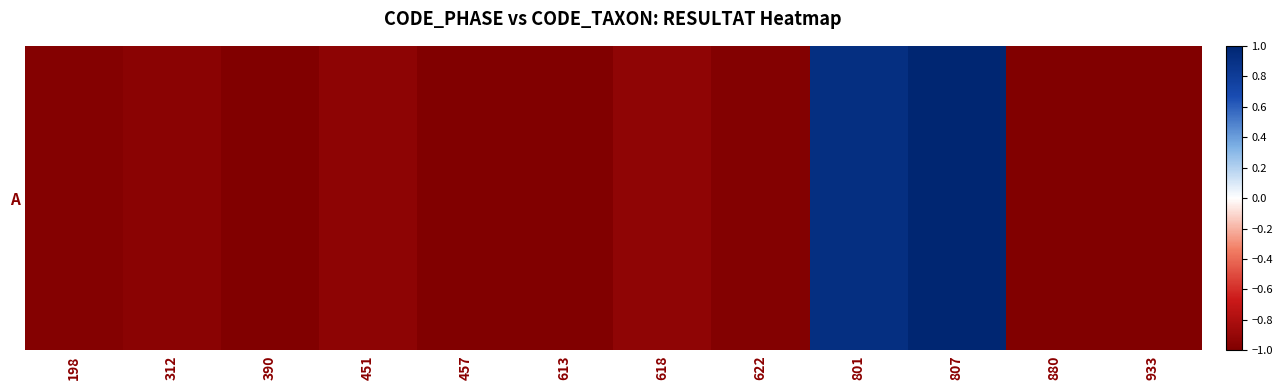

What is the approximate value at 880?

-1.0